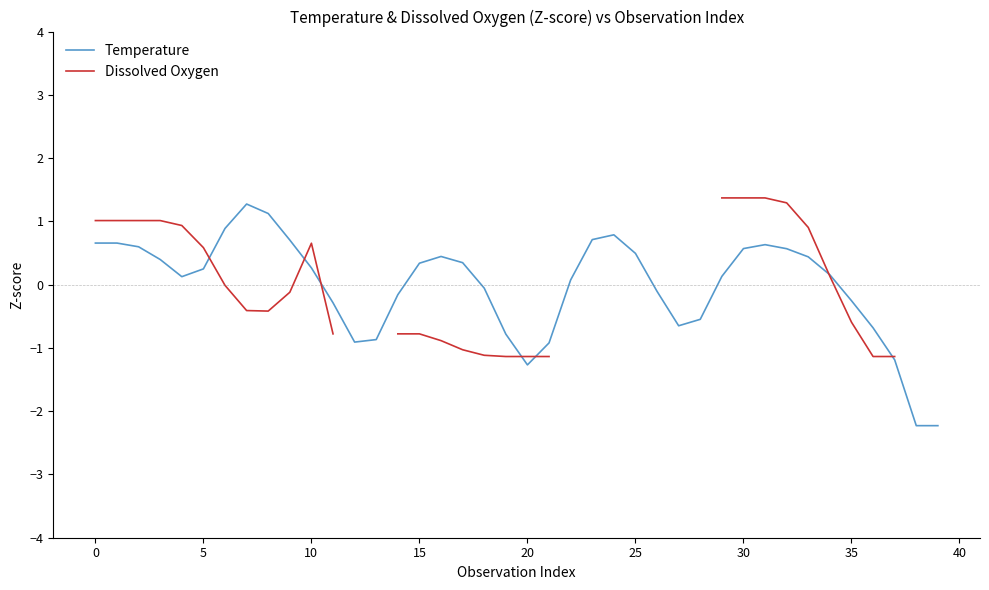

How many values in Temperature are above zero?

24